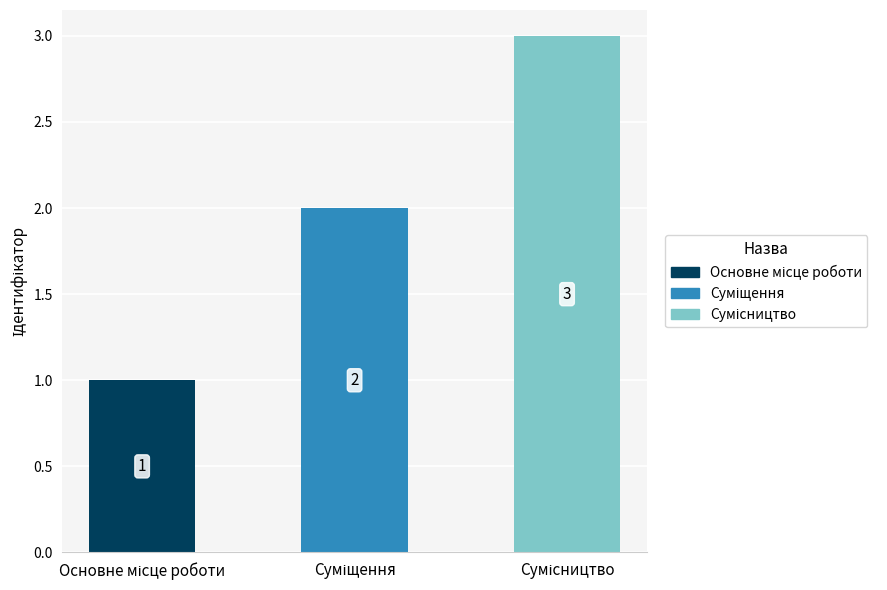

Are the bars grouped side by side (vs. stacked)?

No